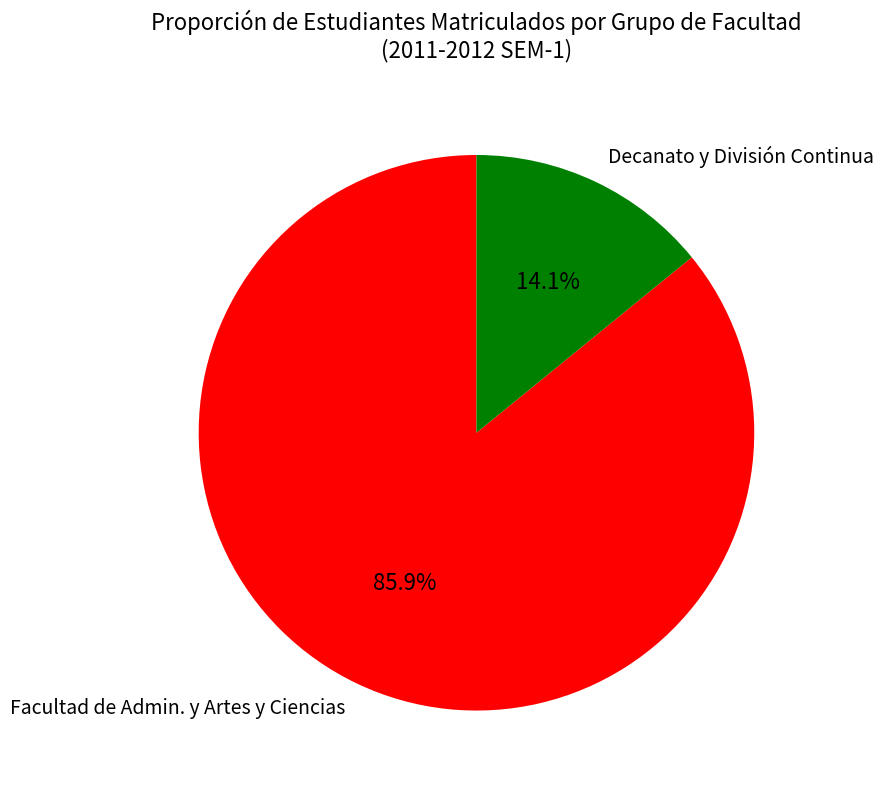

Is Decanato y División Continua the majority of the pie?

No